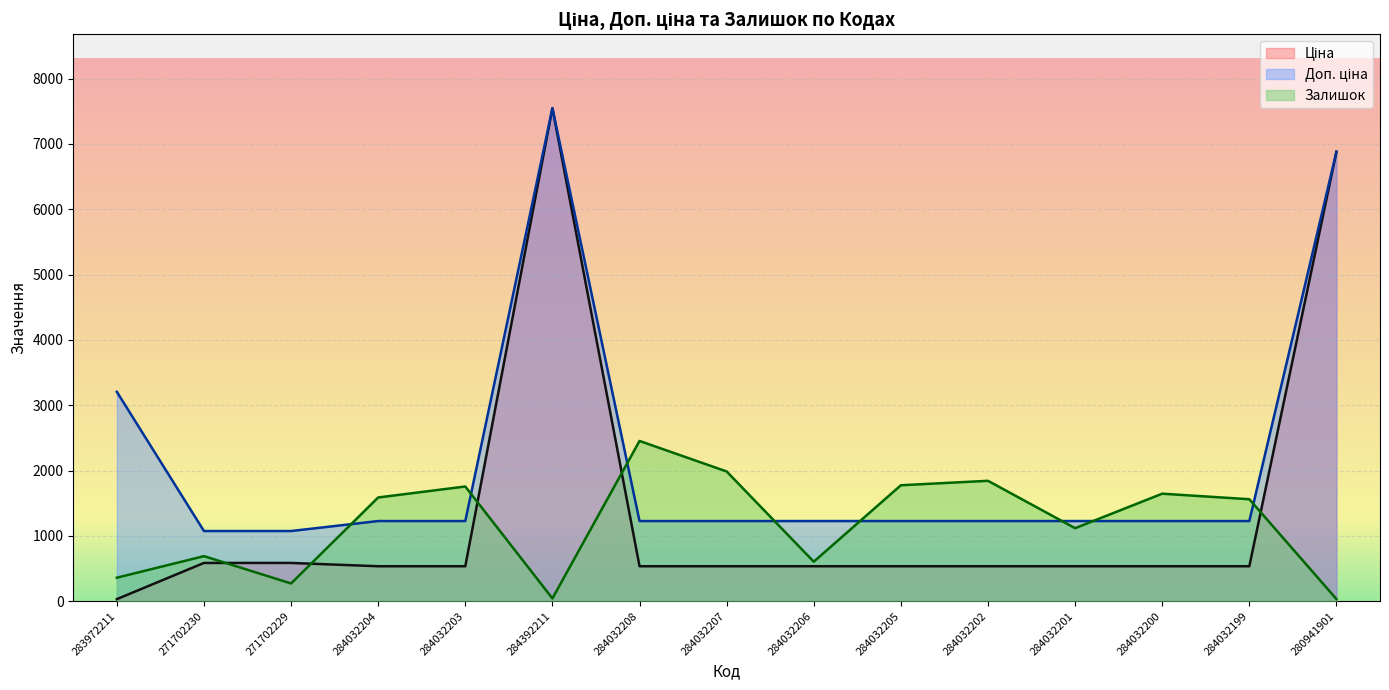

What is the label of the 13th point from the right?

271702229